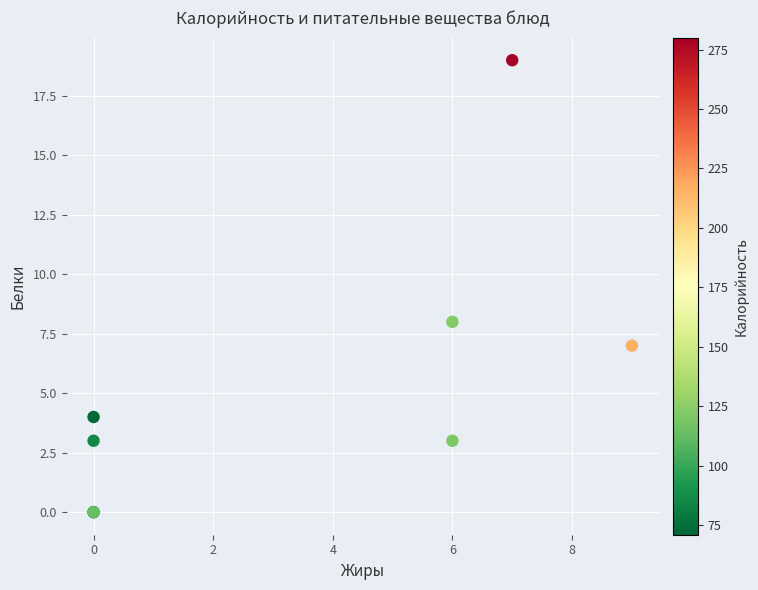

What Y value in the scatter plot is closest to 9?

8